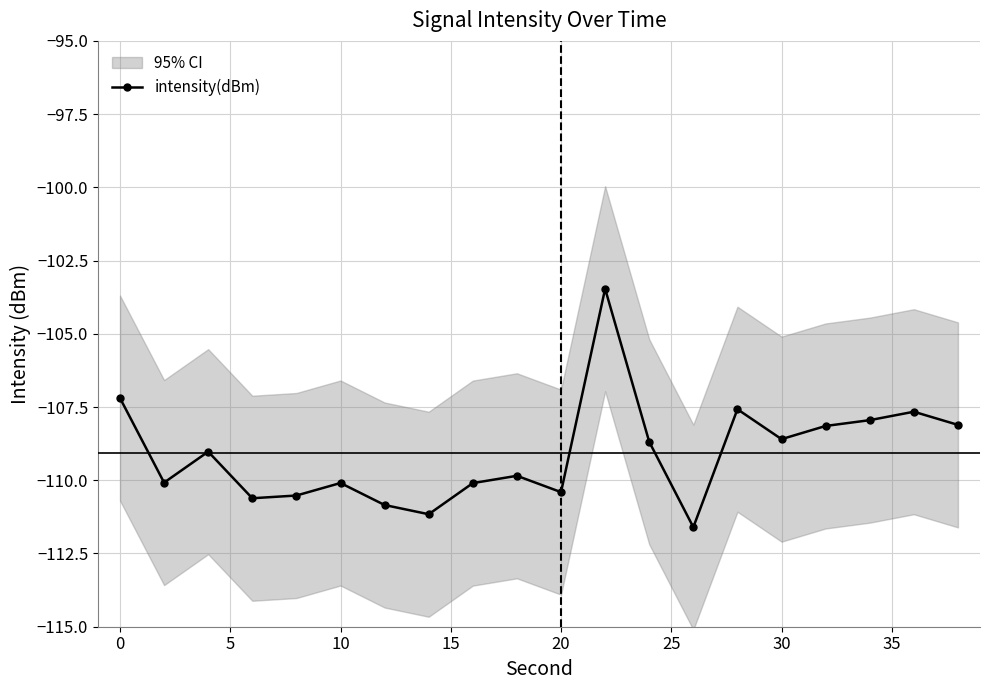

True or false: intensity(dBm) has more than 0 interior local peaks.

True